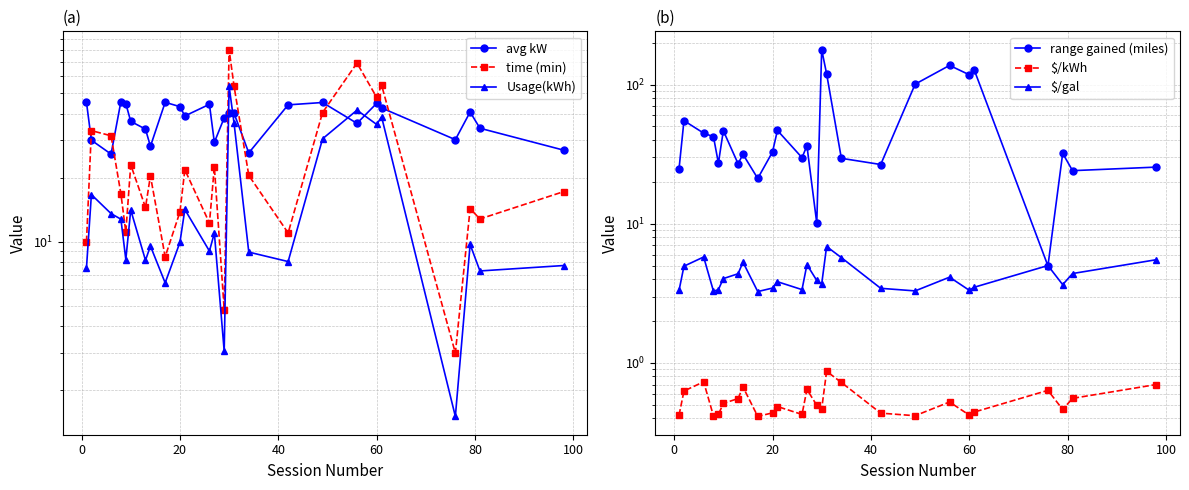

Is this an area chart (filled region under the line)?

No